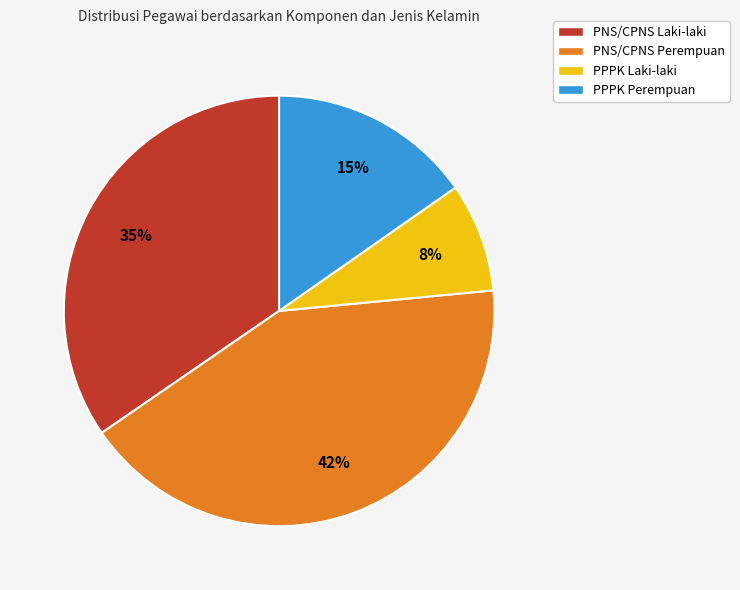

To the nearest percent, what portion does PPPK Laki-laki represent?

8%